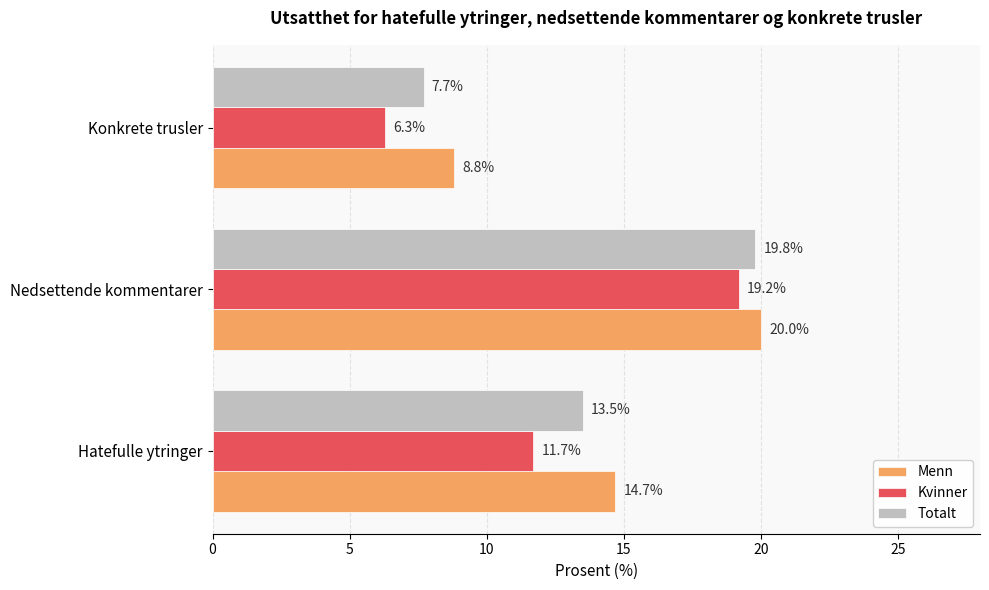

What is the average value of the Kvinner series?

12.4